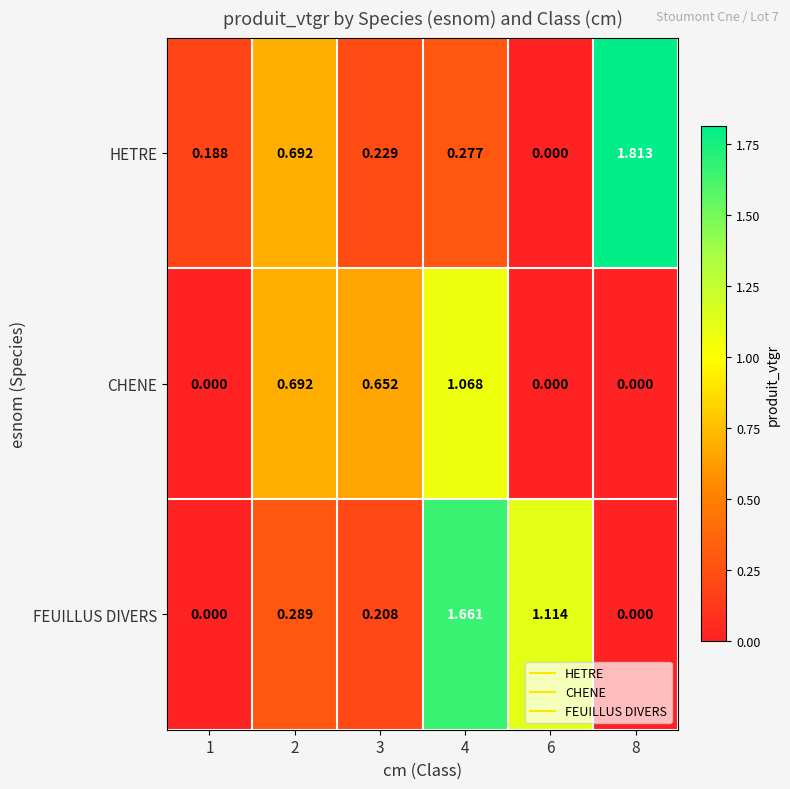

Which series has the largest total across all categories?

FEUILLUS DIVERS